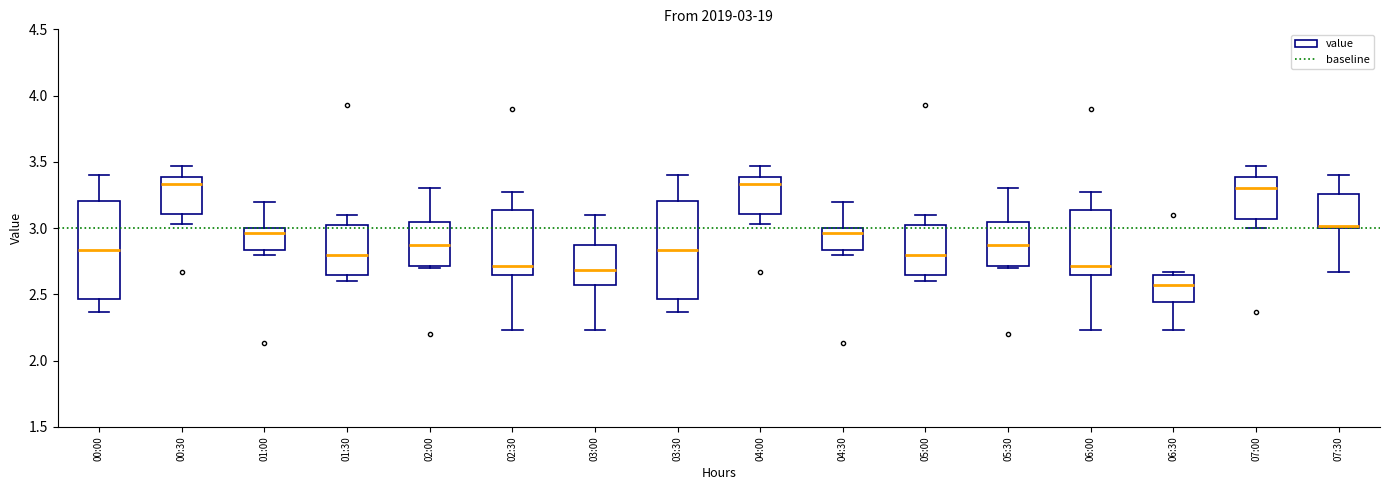

Which box's median line is the lowest?

06:30